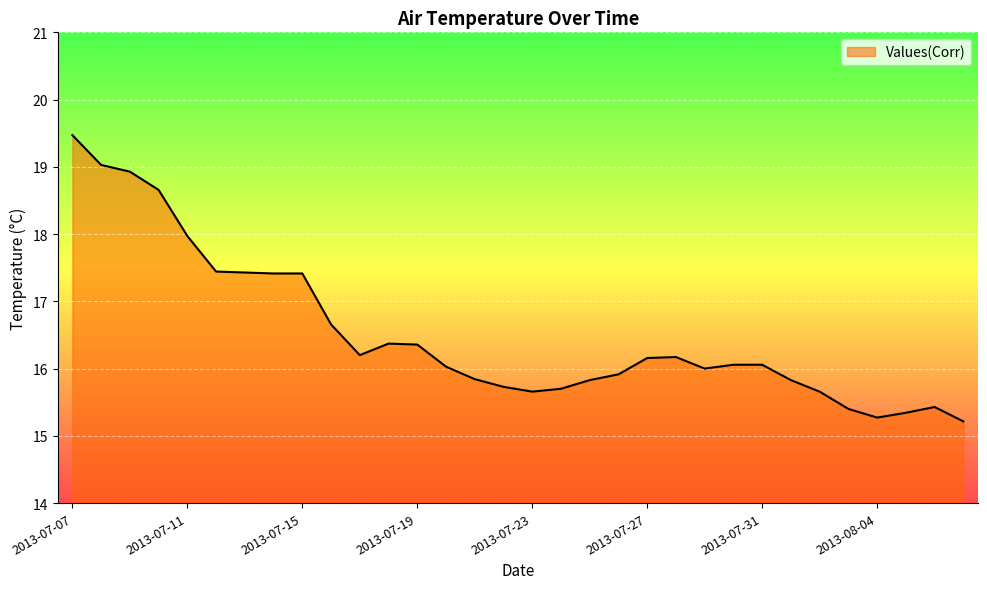

What is the difference between the maximum and minimum values?

4.3